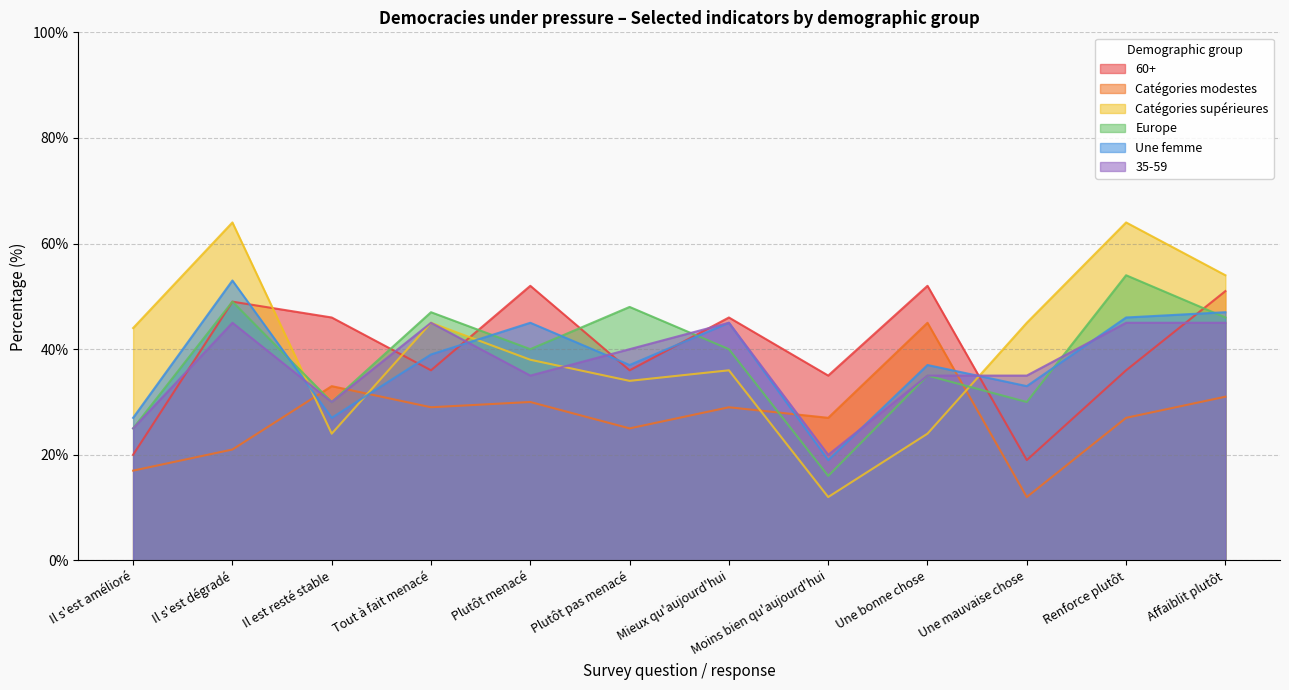

After their last crossing, which series has the higher values: 35-59 or Catégories supérieures?

Catégories supérieures